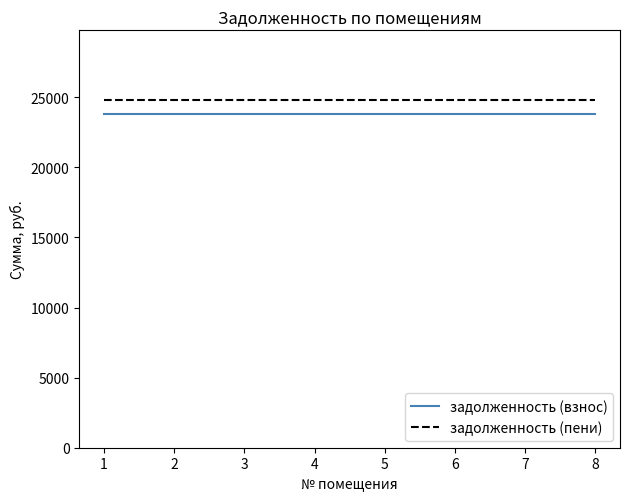

True or false: задолженность (взнос) and задолженность (пени) intersect in this chart.

False